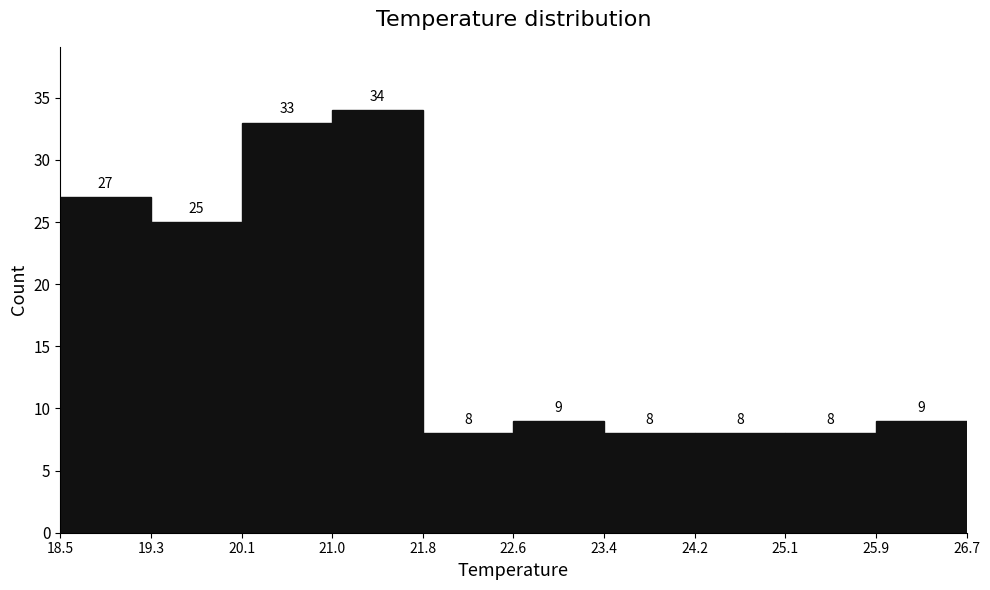

How tall is the bar that spans 20.1 to 21.0 on the x-axis?

33